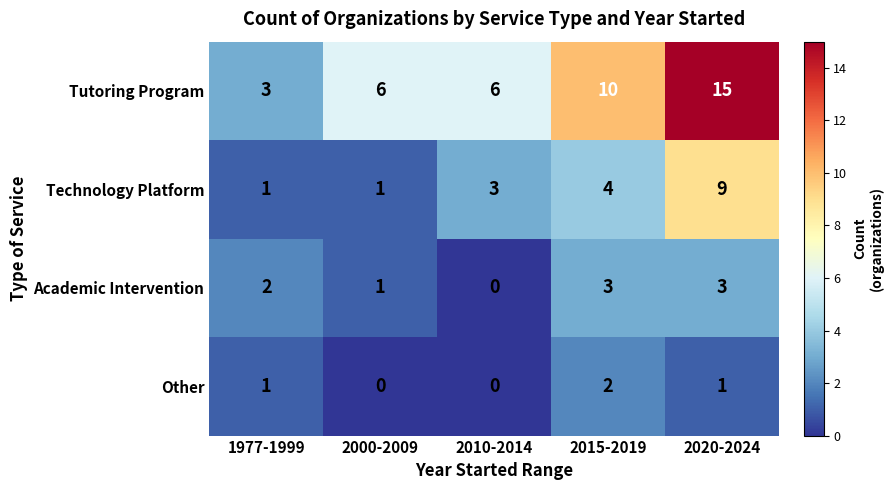

List the series in order of their peak value, lowest first.

Other, Academic Intervention, Technology Platform, Tutoring Program